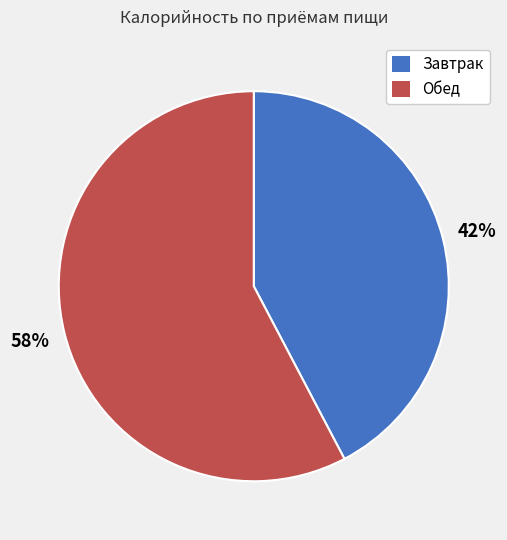

Is Завтрак the majority of the pie?

No